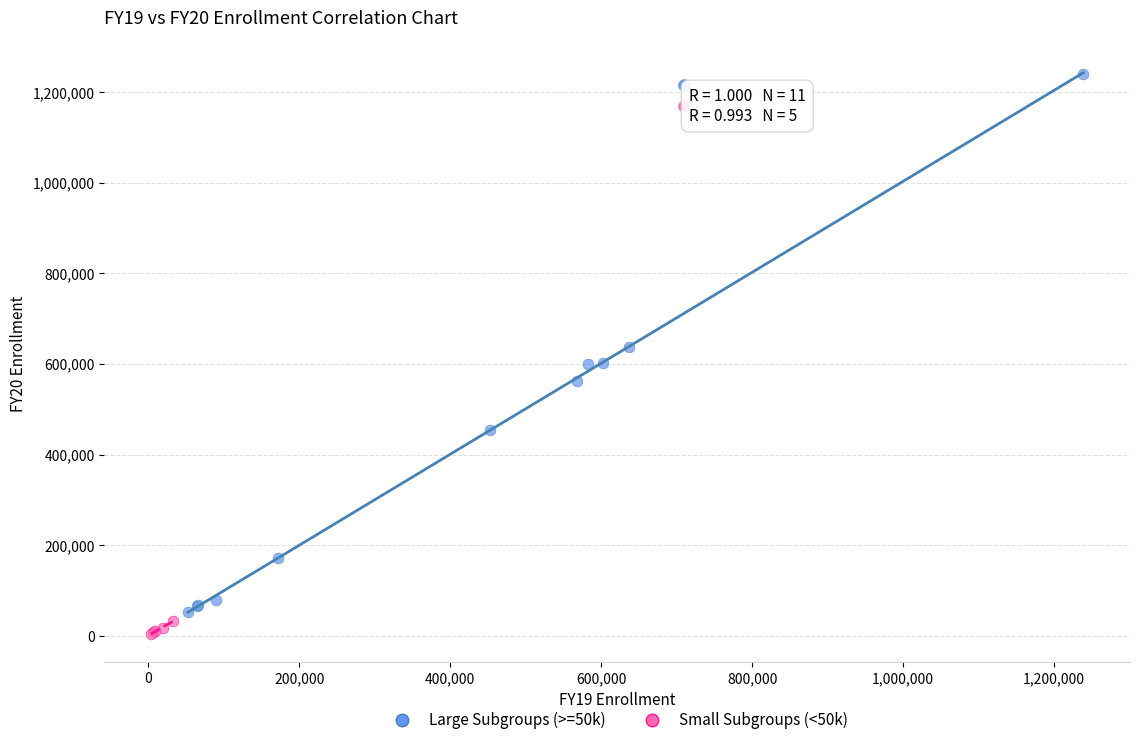

Which series contains the highest Y value?

Large Subgroups (>=50k)